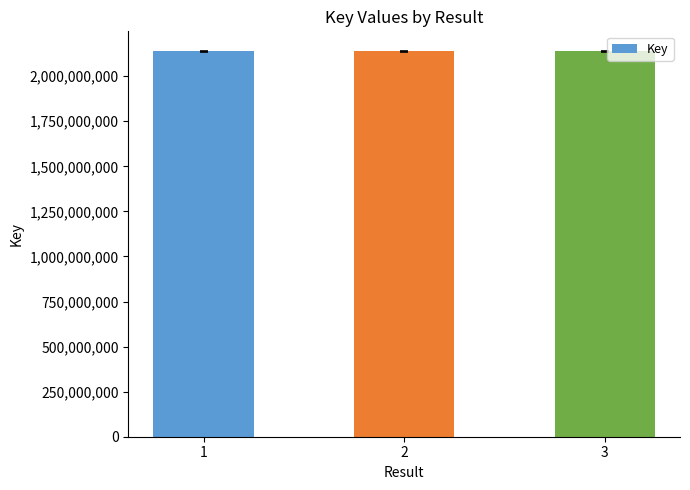

What is the change in value from 1 to 3?

-6823